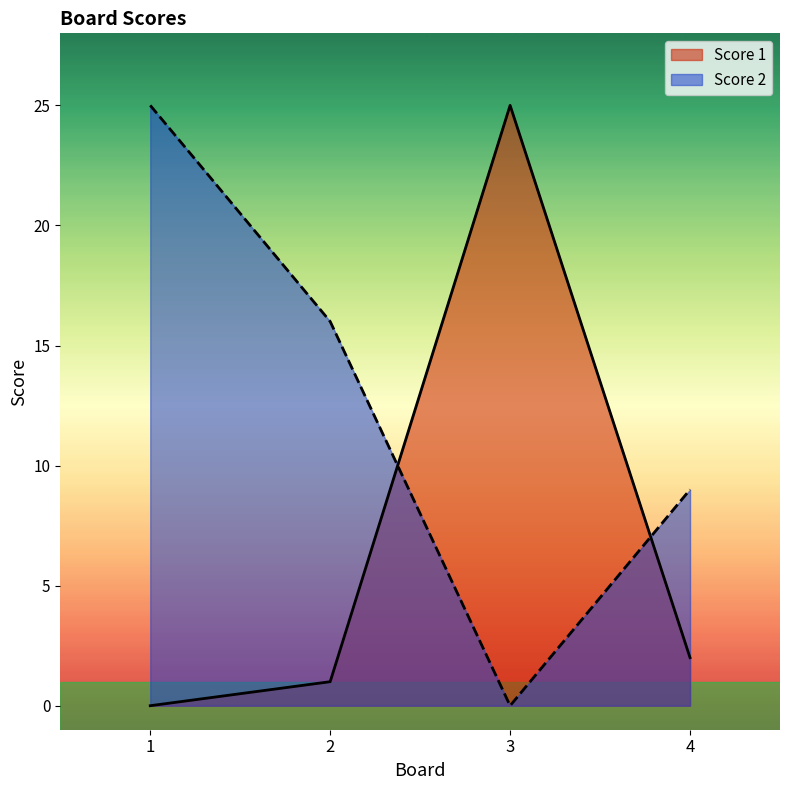

List the series in order of their overall mean, lowest first.

Score 1, Score 2